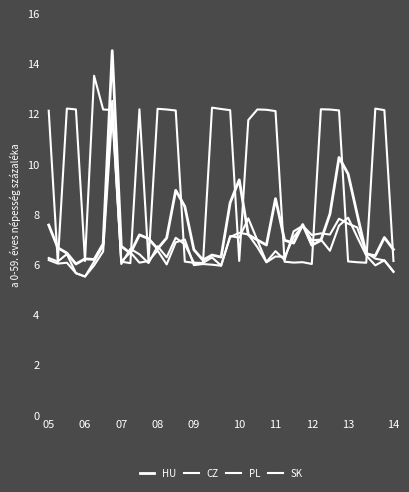

Where is the first local minimum for HU?

08